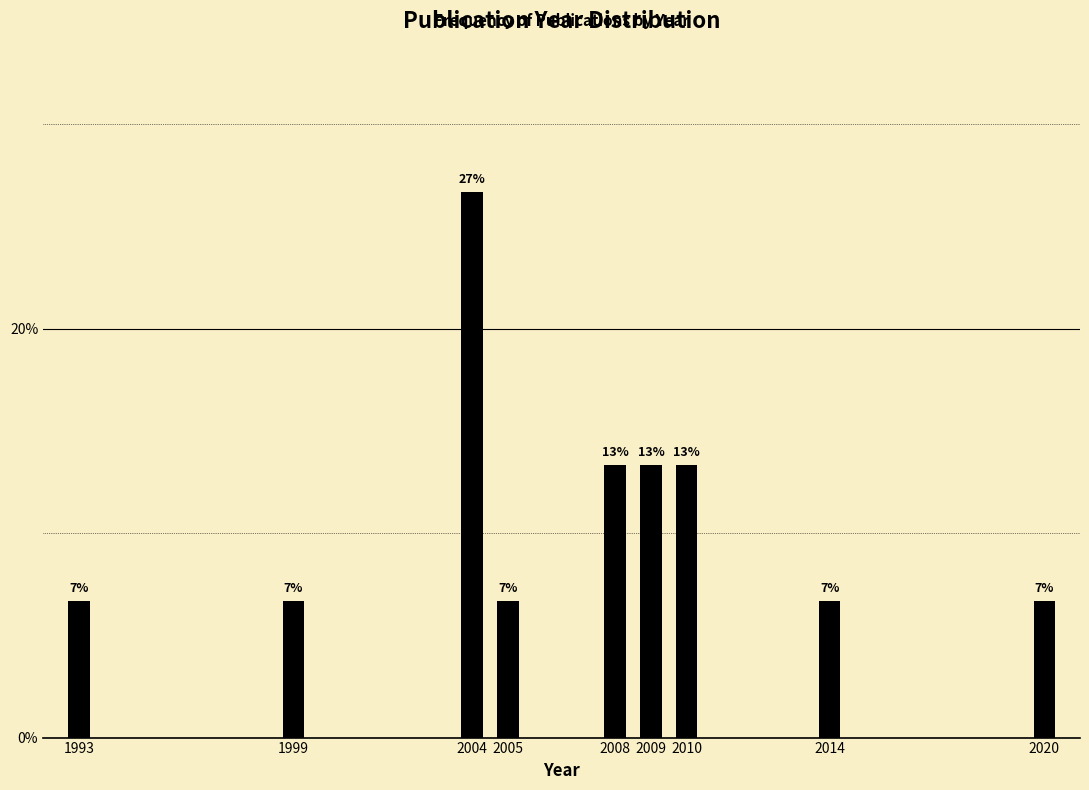

Does the chart contain any negative values?

No